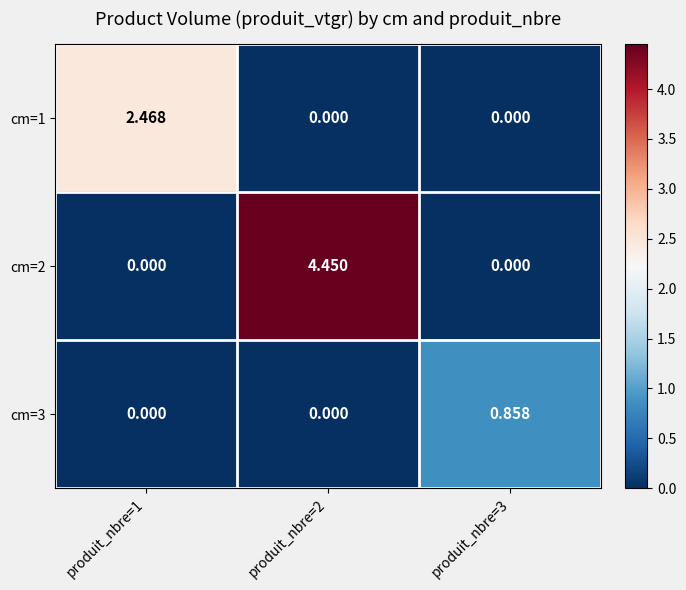

Between produit_nbre=3 and produit_nbre=1, which is larger?

produit_nbre=1